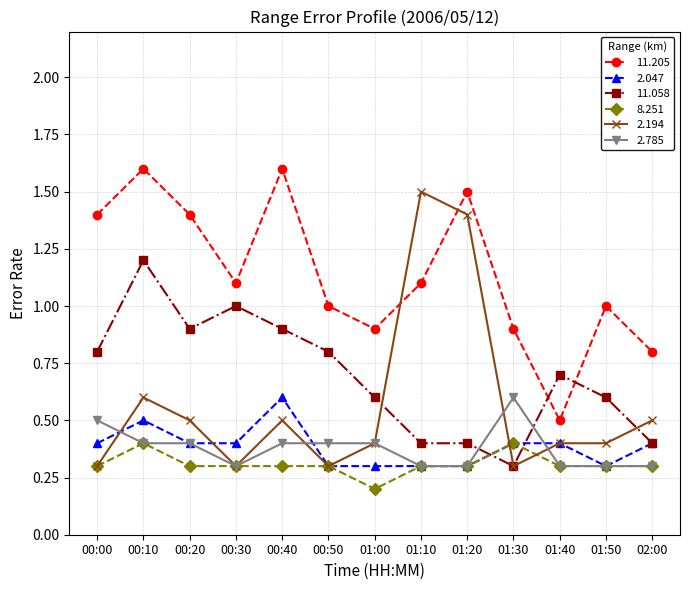

Which series has the largest range (max minus min)?

2.194